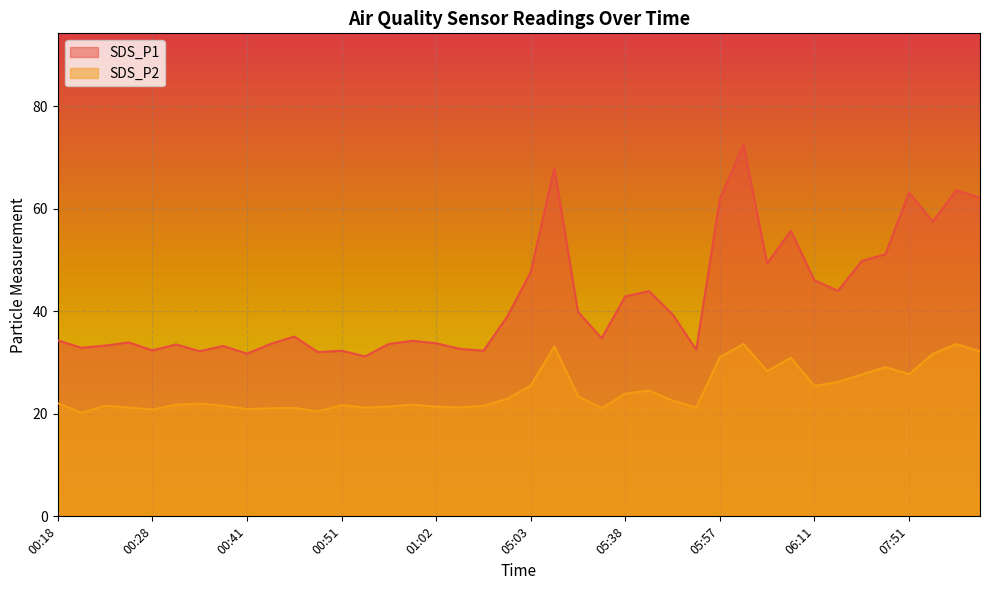

List the series in order of their peak value, lowest first.

SDS_P2, SDS_P1